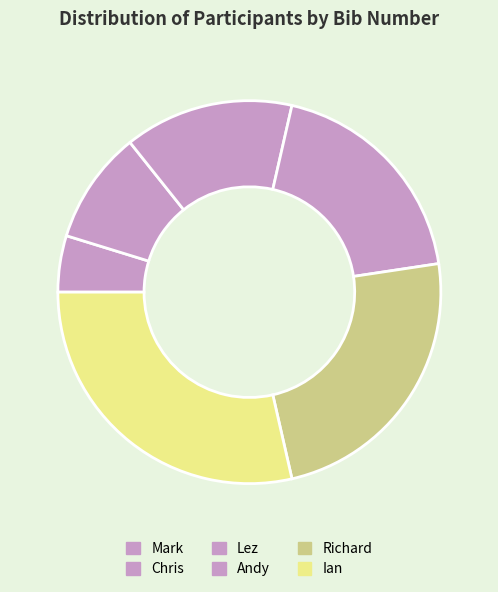

Does Ian represent more than half of the total?

No